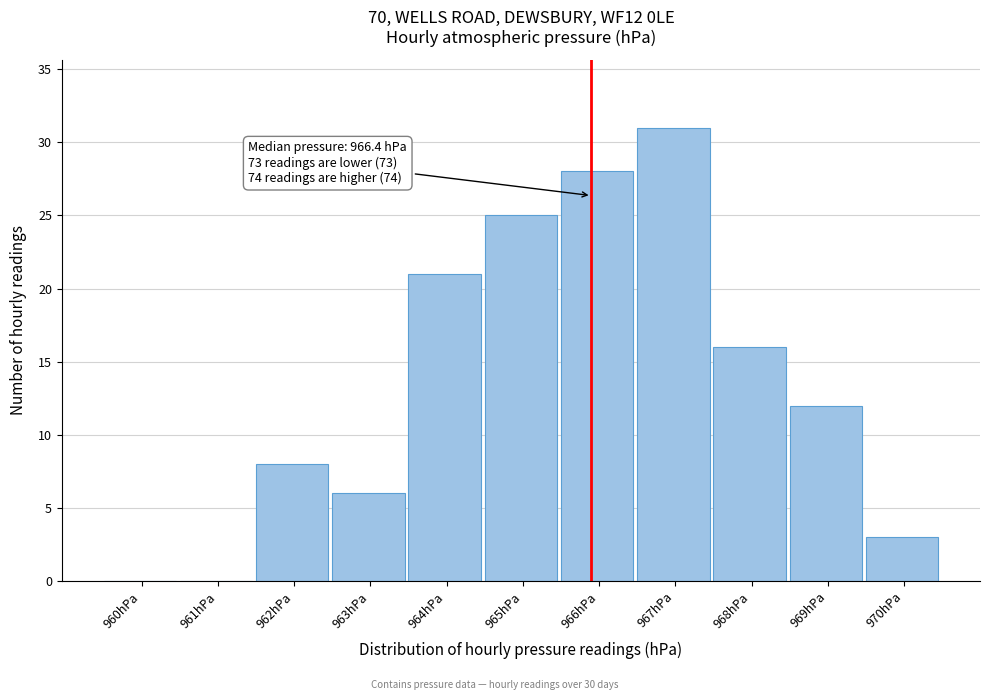

Reading left to right, what are all the values shown in this chart?

960hPa=0	961hPa=0	962hPa=8	963hPa=6	964hPa=21	965hPa=25	966hPa=28	967hPa=31	968hPa=16	969hPa=12	970hPa=3